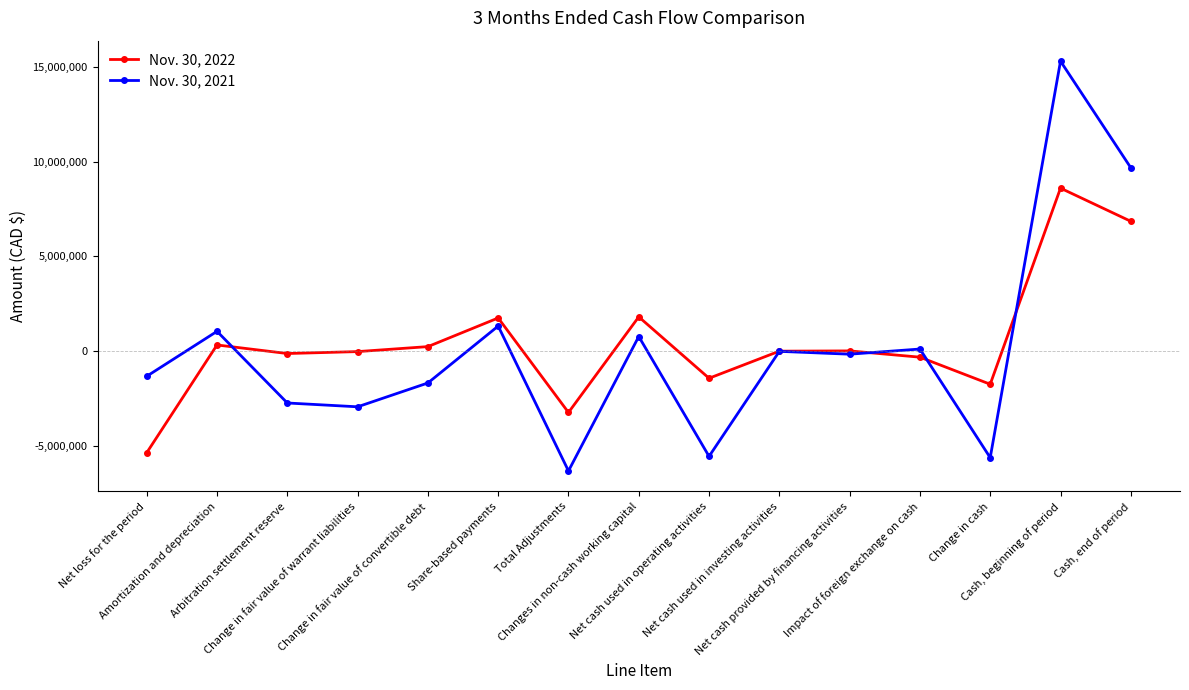

What is the label of the 2nd point from the left?

Amortization and depreciation